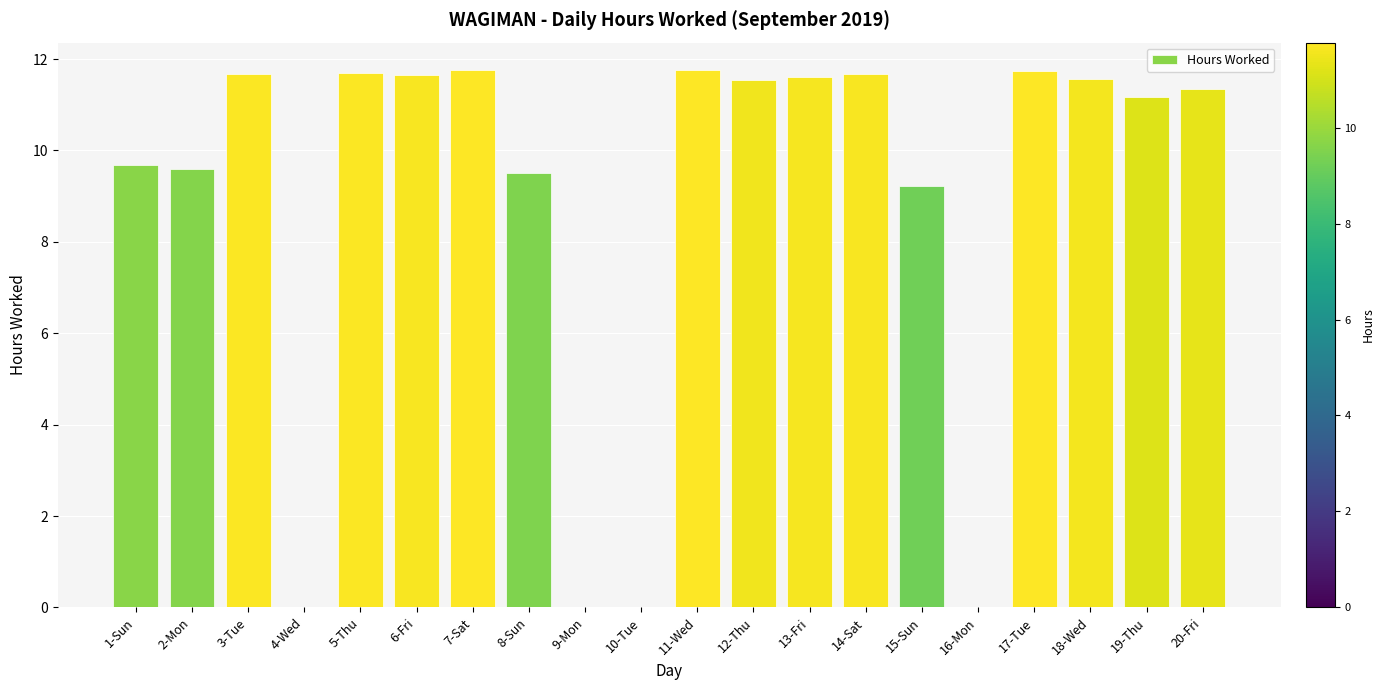

Where does the data first go above 11?

3-Tue